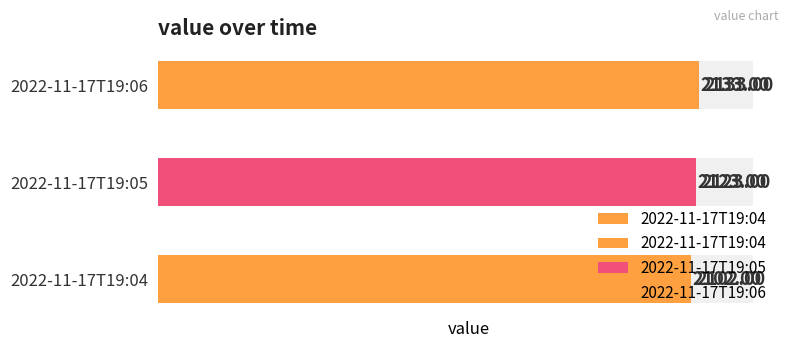

Approximately how many times larger is the value at 2022-11-17T19:06 compared to 2022-11-17T19:04?

1.0